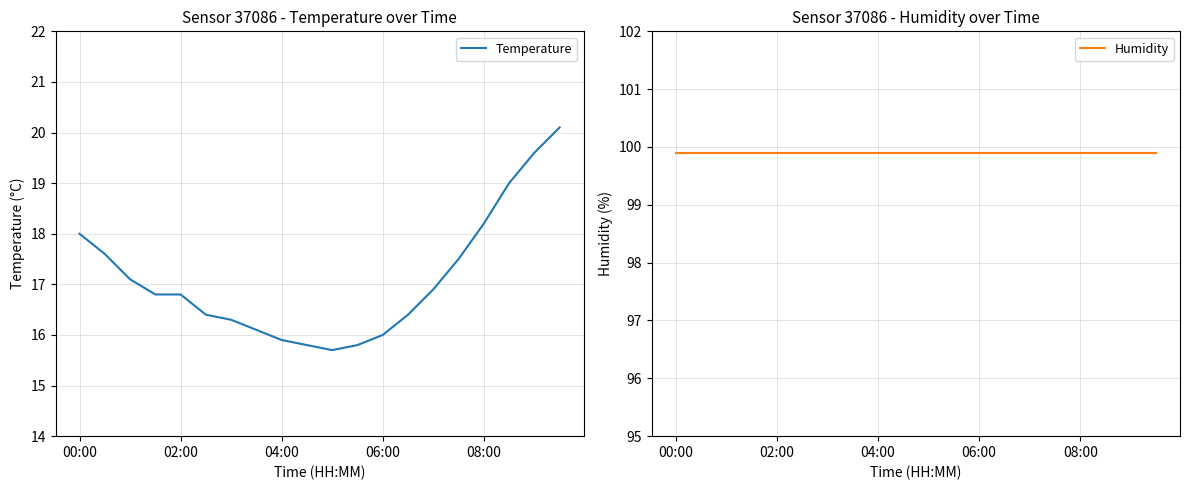

What are all the series names shown in the legend?

Temperature, Humidity